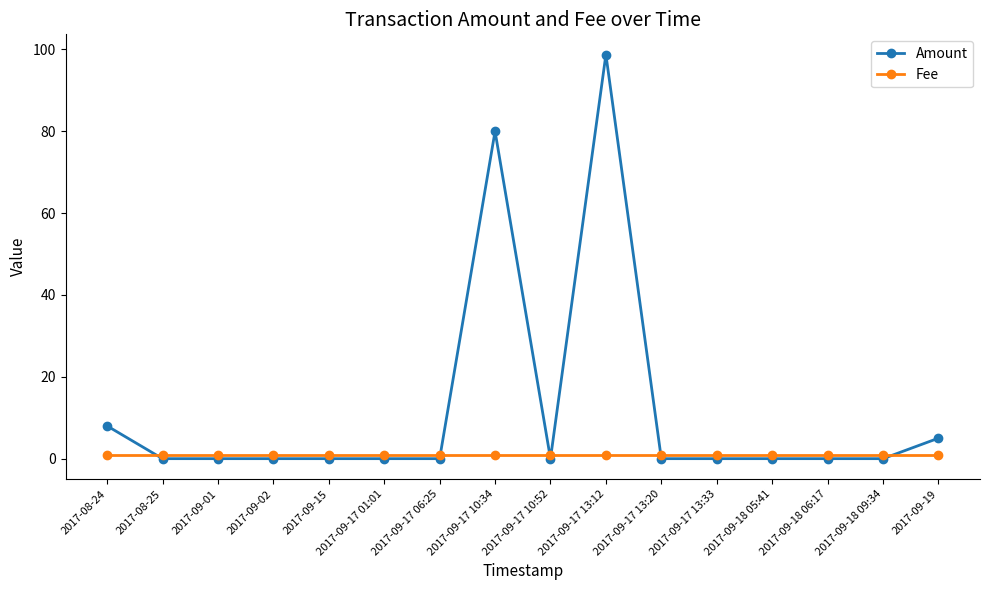

Is the value of Fee at 2017-09-17 06:25 greater than the value of Amount at 2017-09-17 10:34?

No